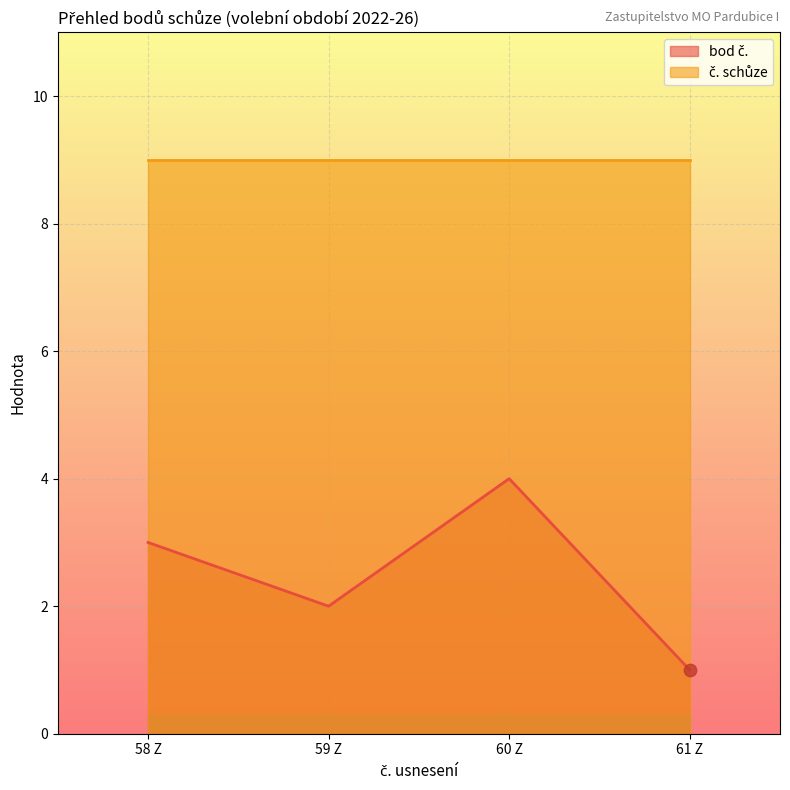

Approximately how many times larger is the value at 59 Z compared to 60 Z?

0.5